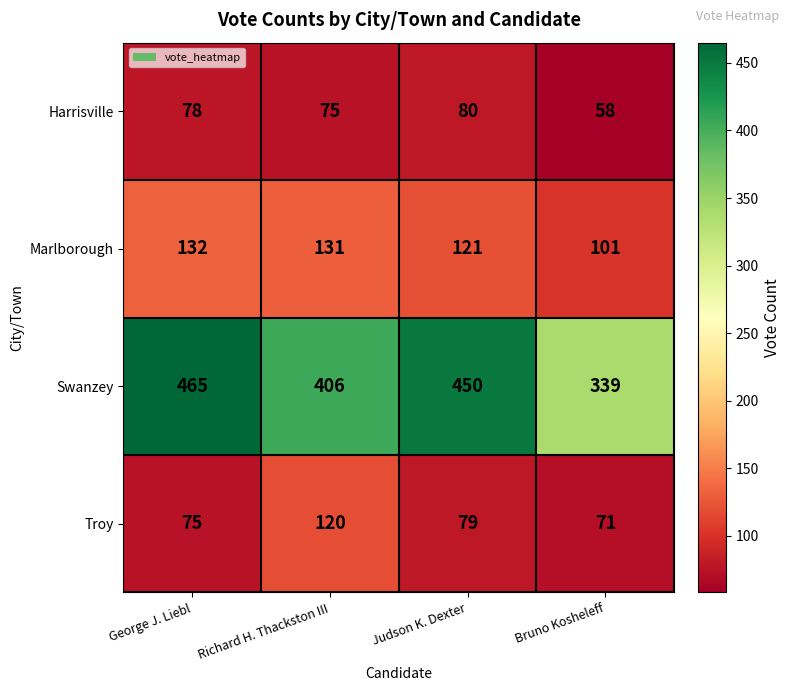

Reading right to left, list all the values displayed in this chart.

Harrisville: Bruno Kosheleff=58	Judson K. Dexter=80	Richard H. Thackston III=75	George J. Liebl=78
Marlborough: Bruno Kosheleff=101	Judson K. Dexter=121	Richard H. Thackston III=131	George J. Liebl=132
Swanzey: Bruno Kosheleff=339	Judson K. Dexter=450	Richard H. Thackston III=406	George J. Liebl=465
Troy: Bruno Kosheleff=71	Judson K. Dexter=79	Richard H. Thackston III=120	George J. Liebl=75